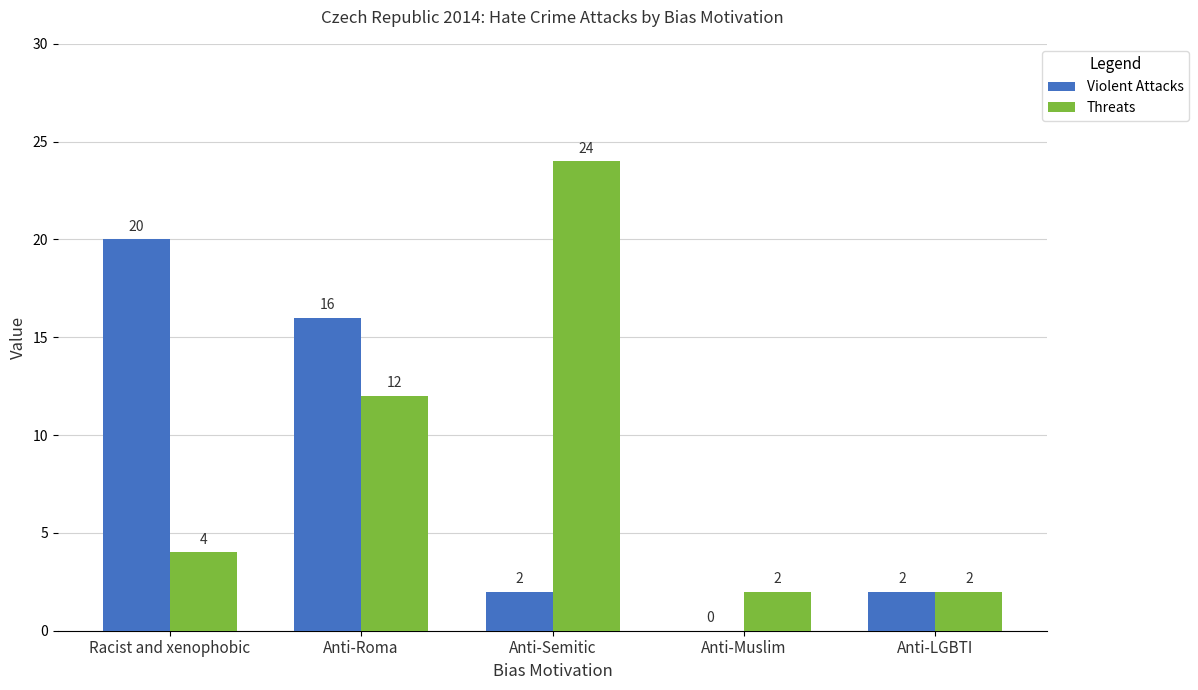

Reading left to right, list all the values displayed in this chart.

Violent Attacks: 20	16	2	0	2
Threats: 4	12	24	2	2